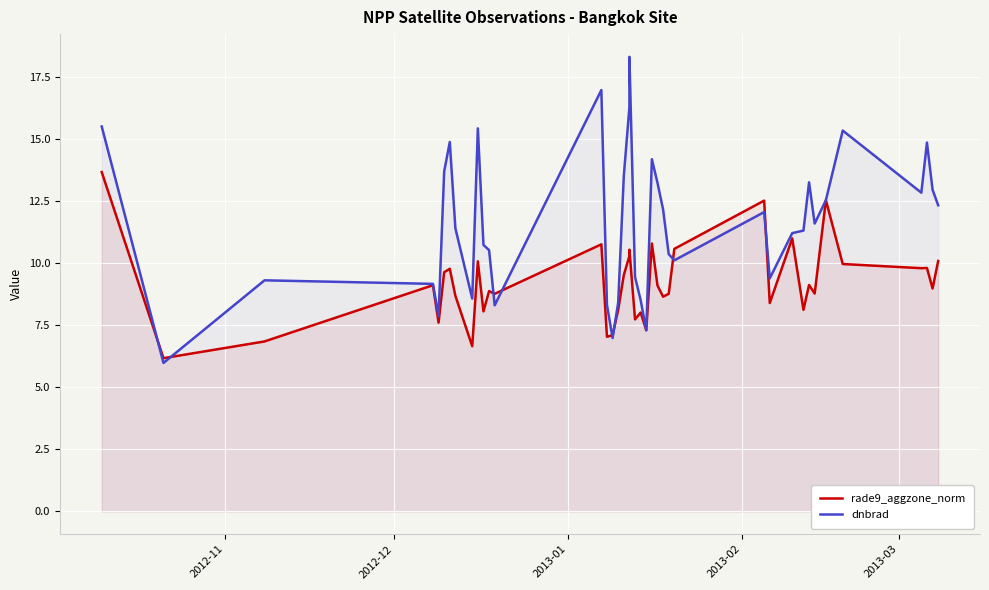

What is the sum of all rade9_aggzone_norm values?

367.7